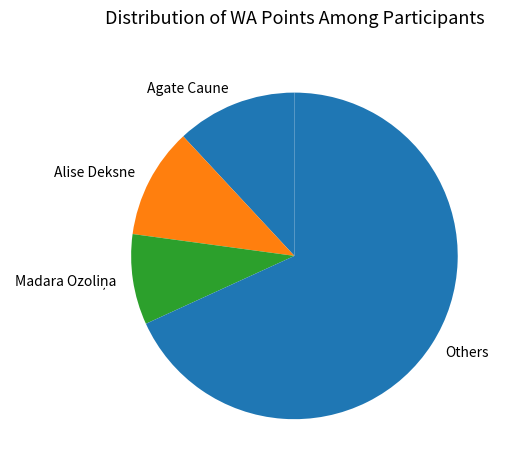

Between Others and Agate Caune, which is larger?

Others